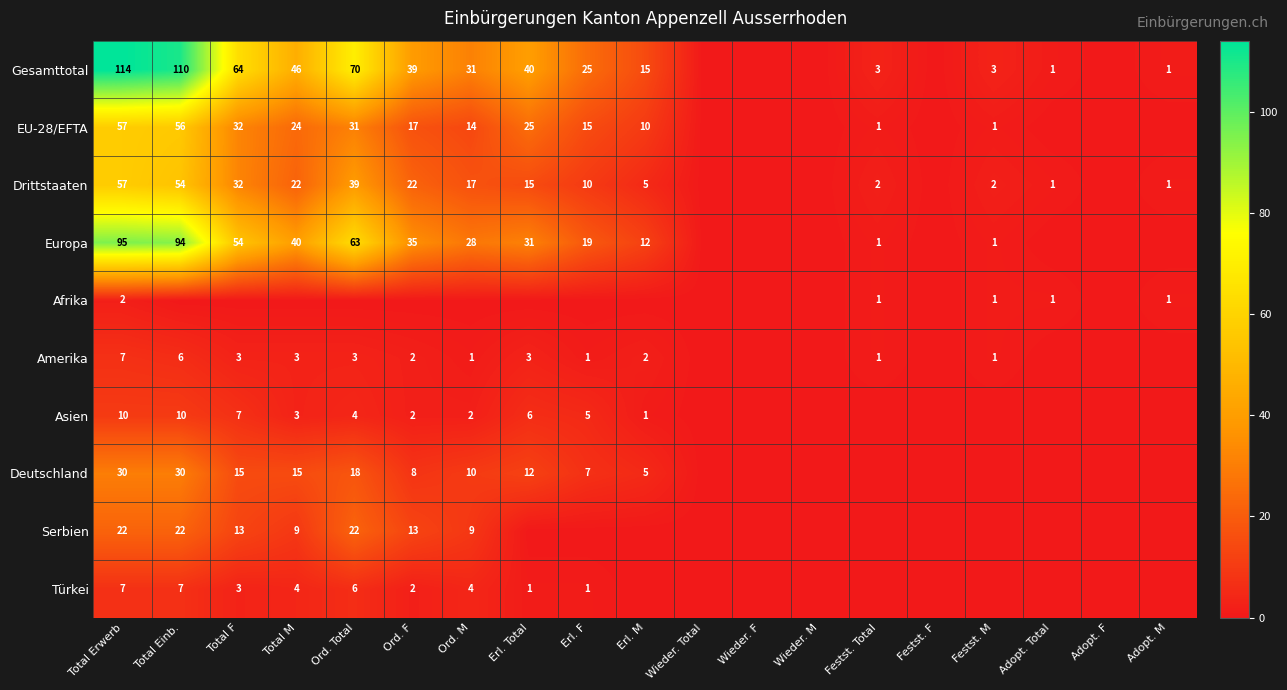

The Amerika series shows 2 at Ord. F. True or false?

True